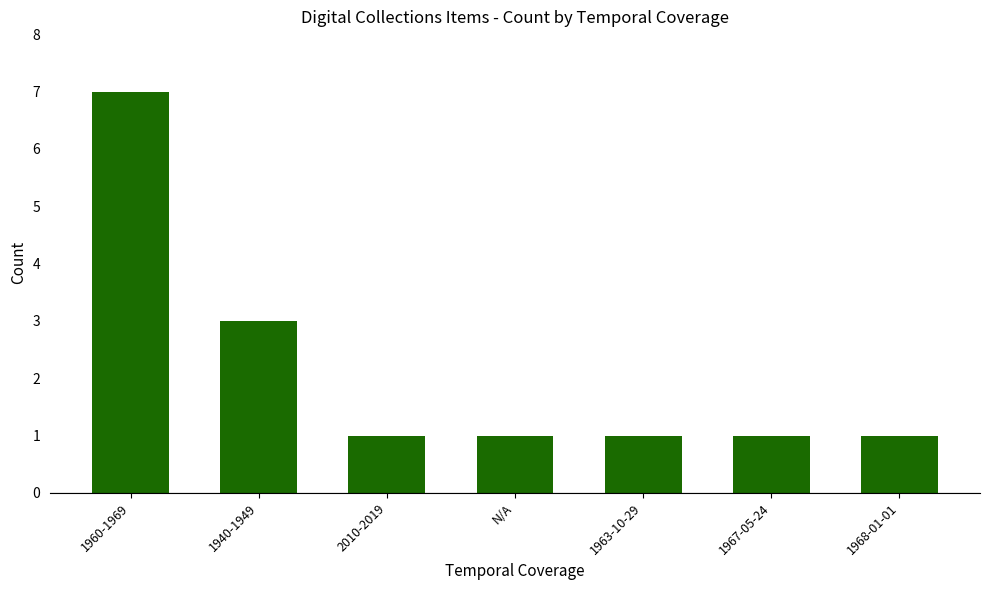

How many values are between 1 and 3?

6